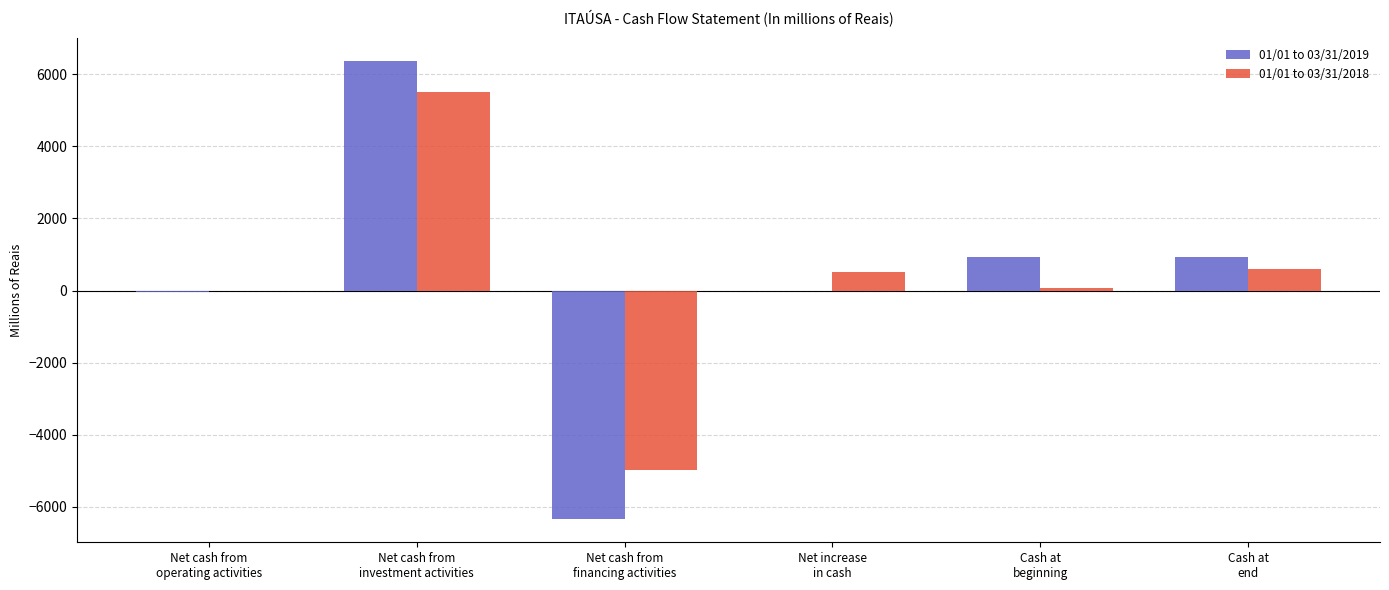

What is the sum of all 01/01 to 03/31/2018 values?

1720